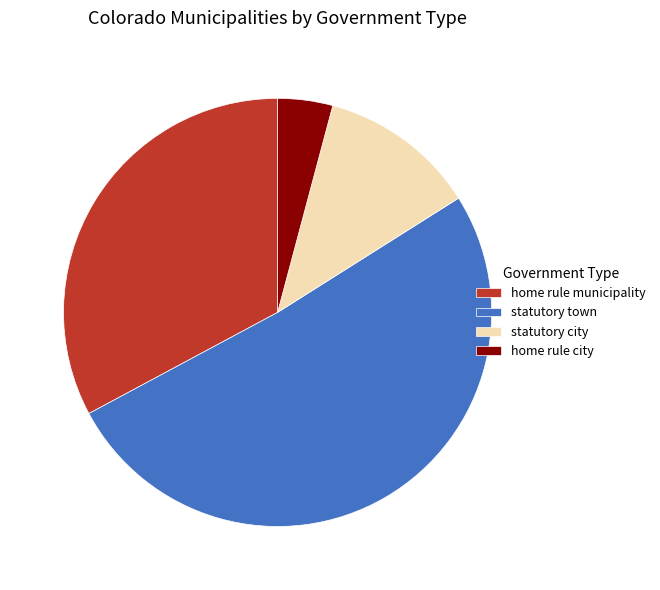

Count the number of slices in the pie.

4